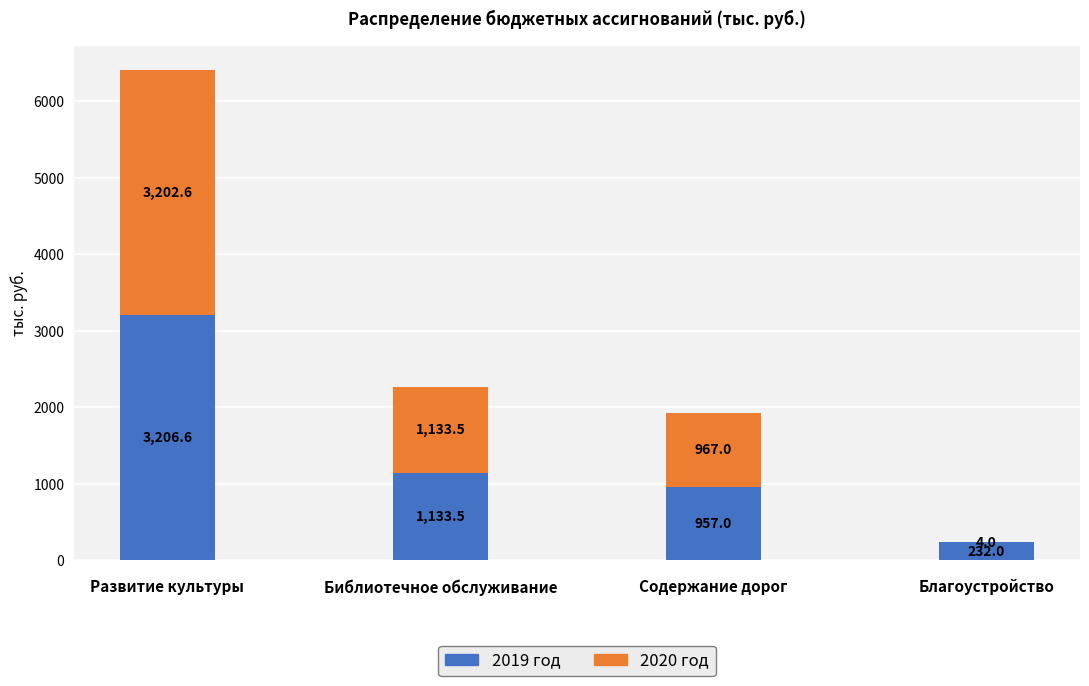

The value of 2019 год at Содержание дорог is 1651.7. True or false?

False